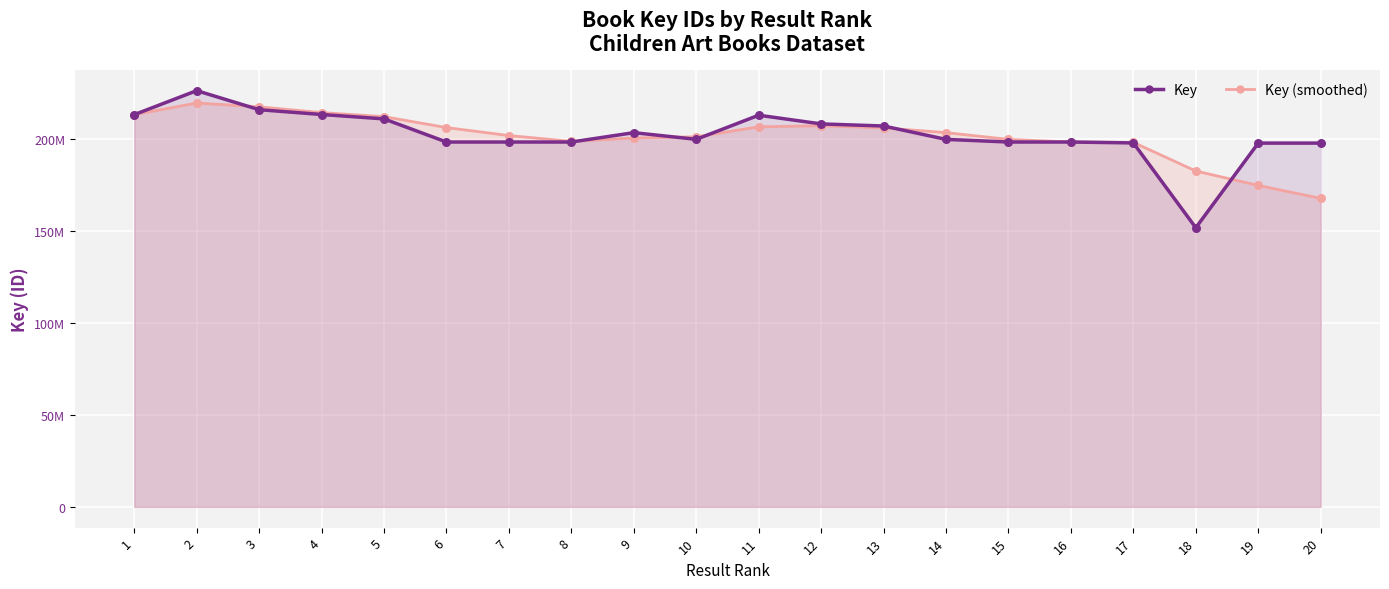

Which series has the largest total across all categories?

Key